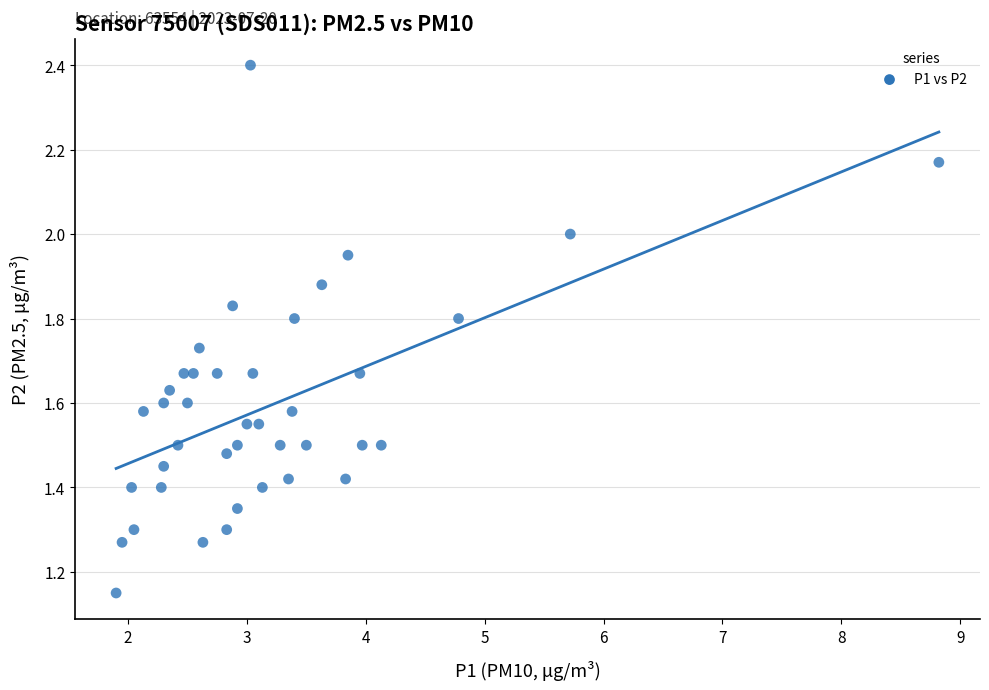

What is the range of X values (max minus min)?

6.9